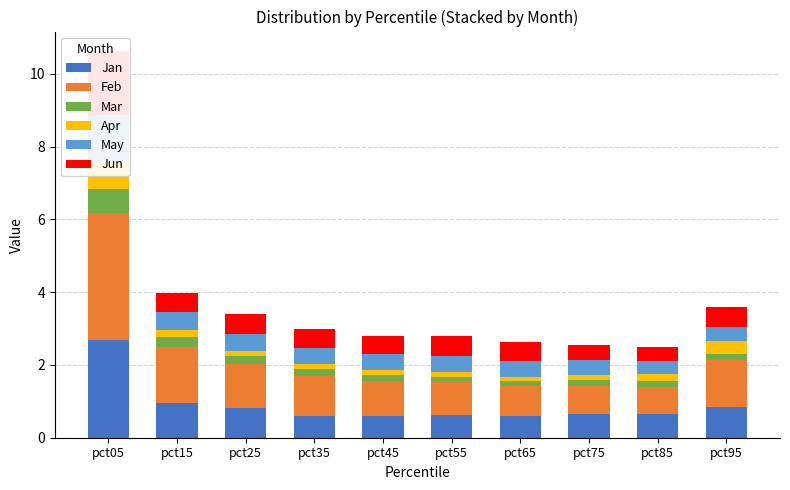

What is the difference between the second highest and second lowest values in the May series?

0.1